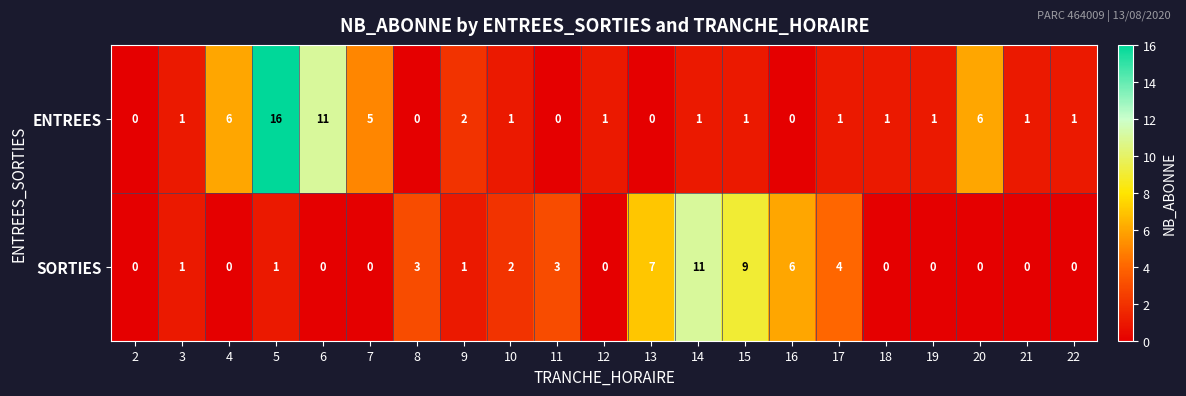

What is the maximum value for SORTIES?

11